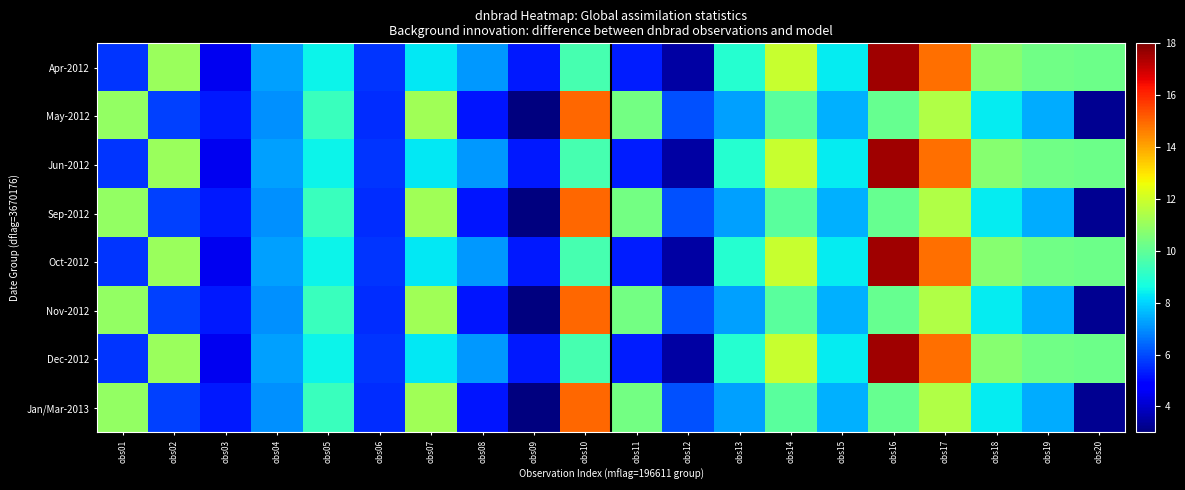

What is the total value across all series at obs06?

45.0